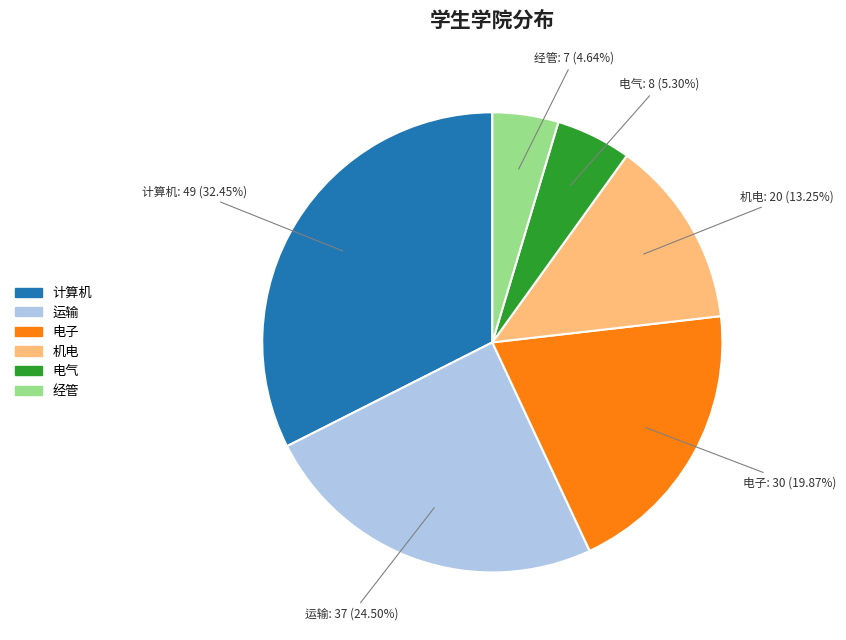

How much of the chart is everything except 运输?

75.5%